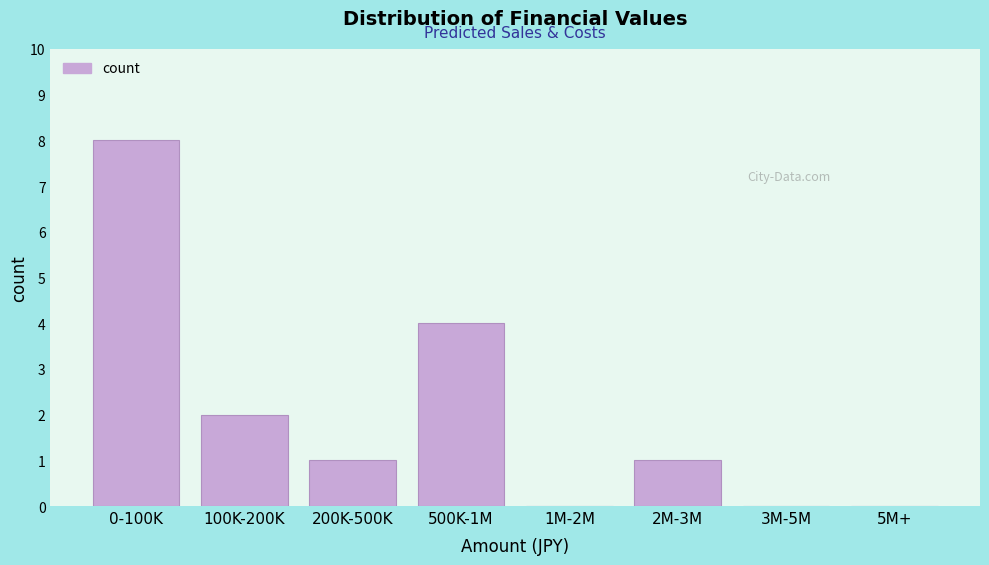

Reading left to right, list all the values displayed in this chart.

0-100K=8	100K-200K=2	200K-500K=1	500K-1M=4	1M-2M=0	2M-3M=1	3M-5M=0	5M+=0